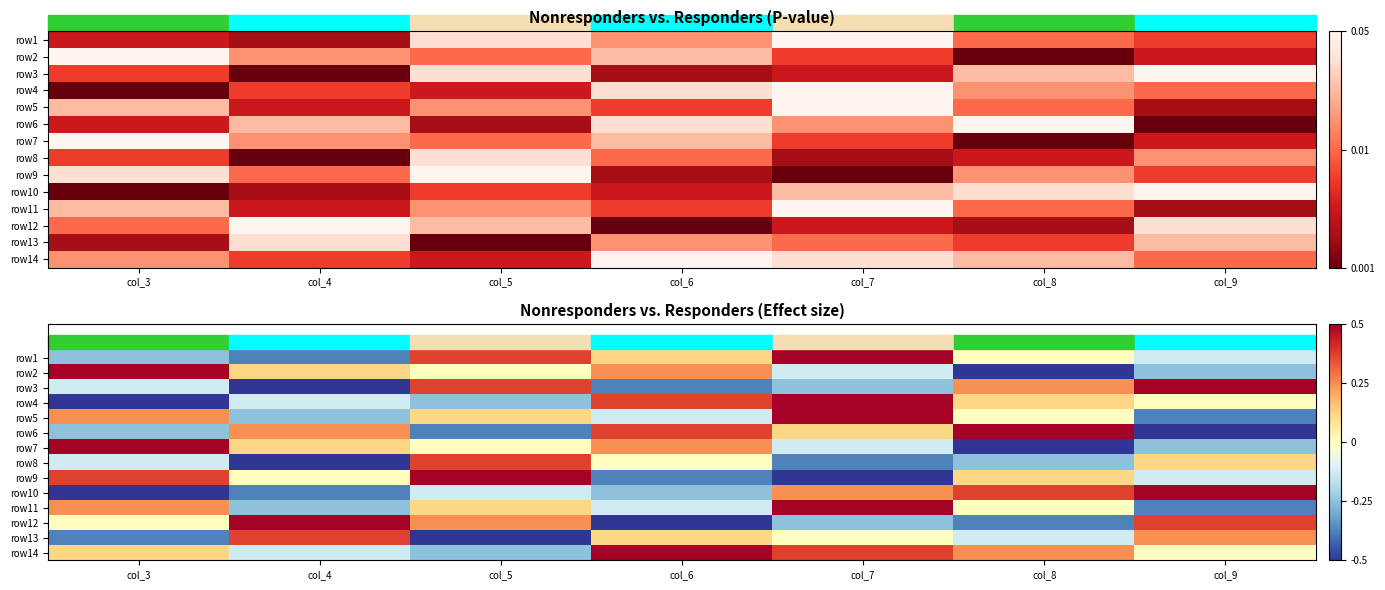

The row12 series shows 1.3 at col_5. True or false?

False